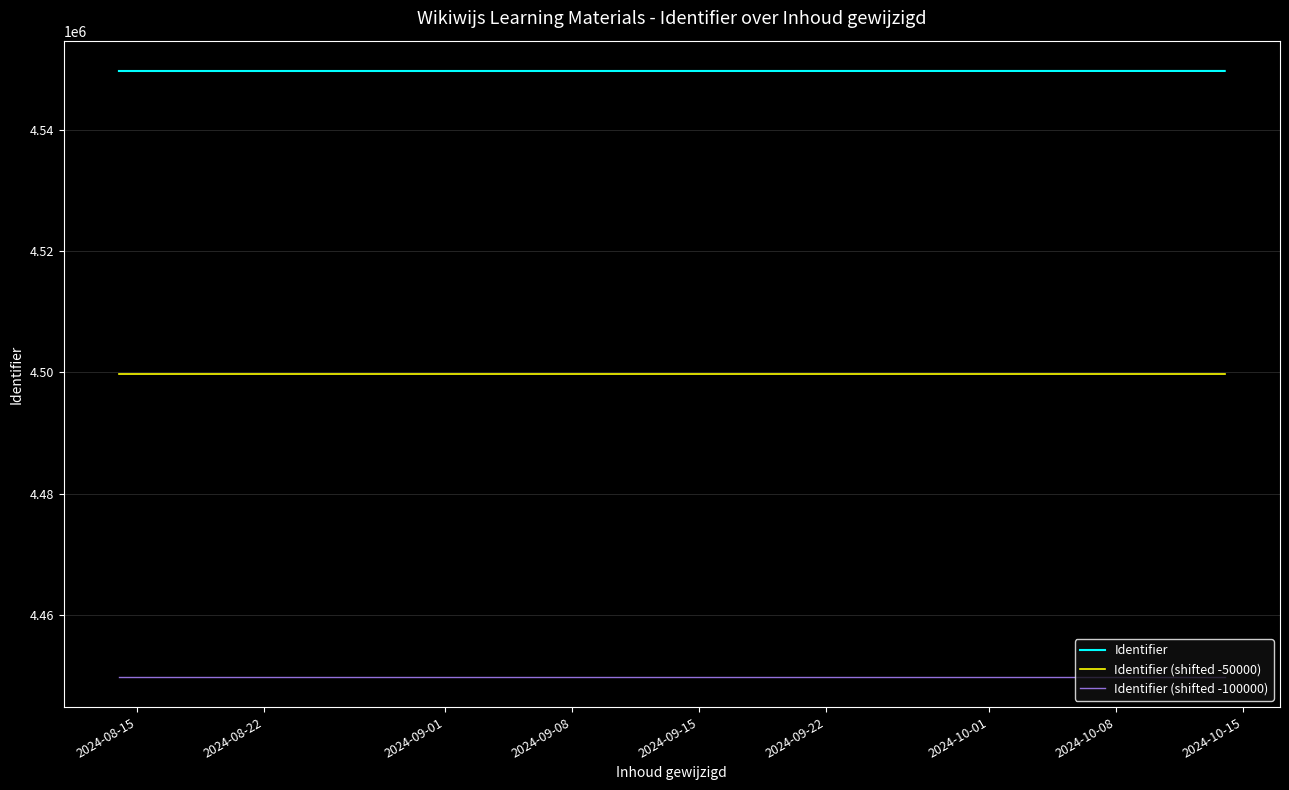

List the series in order of their peak value, lowest first.

Identifier (shifted -100000), Identifier (shifted -50000), Identifier